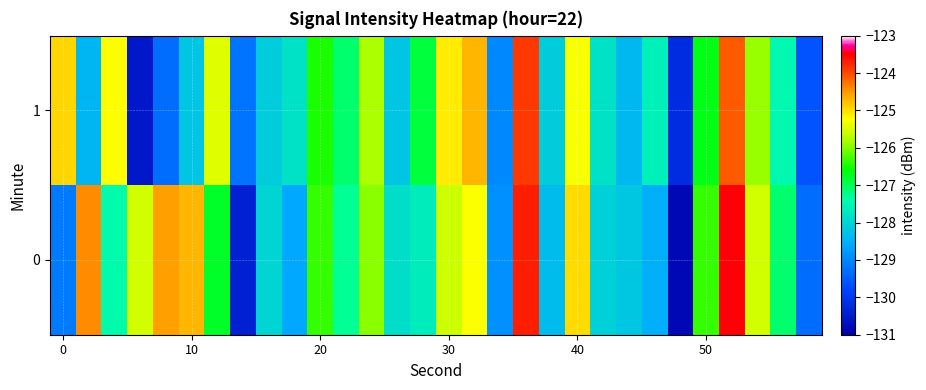

Reading left to right, what are all the values shown in this chart?

0: -129.1	-124.4	-127.5	-125.5	-124.5	-124.7	-126.8	-130.4	-128.0	-128.6	-126.3	-127.3	-125.9	-127.9	-127.6	-125.6	-125.3	-128.9	-123.7	-128.3	-125.0	-128.1	-128.2	-128.5	-130.8	-126.4	-123.5	-125.6	-127.1	-129.3
1: -125.0	-128.4	-125.2	-130.5	-129.3	-128.2	-125.4	-129.2	-128.1	-127.8	-126.5	-127.1	-125.8	-128.2	-126.9	-125.1	-124.7	-129.0	-123.9	-128.1	-125.3	-127.8	-128.4	-127.6	-130.2	-126.7	-124.1	-125.9	-127.5	-129.6